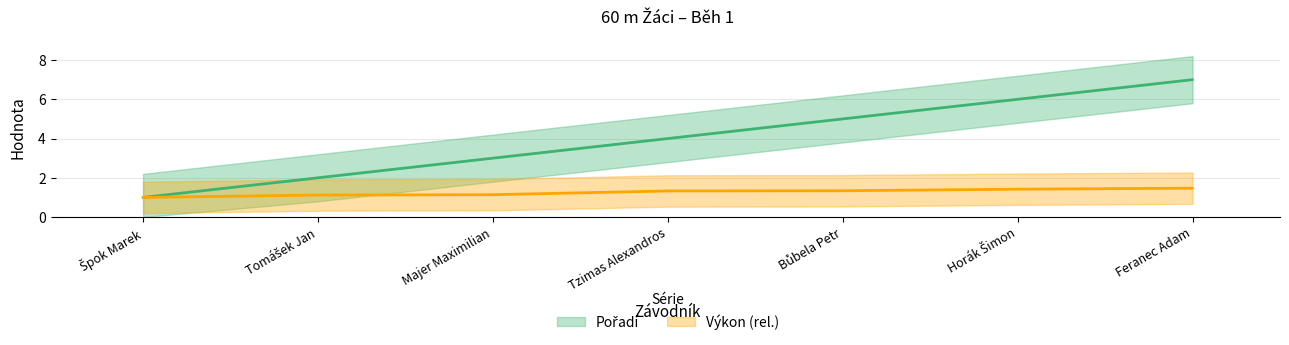

Is this an area chart (filled region under the line)?

No